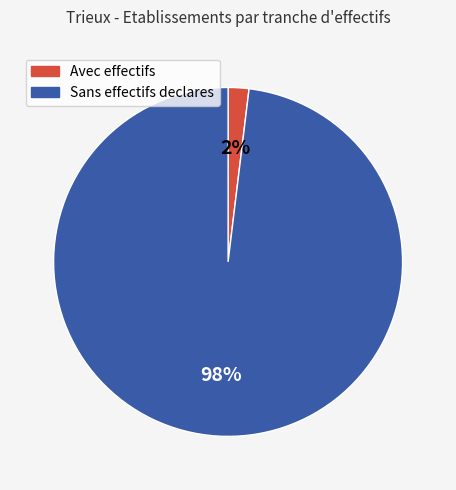

To the nearest percent, what is the difference between the largest and smallest slice percentages?

96%